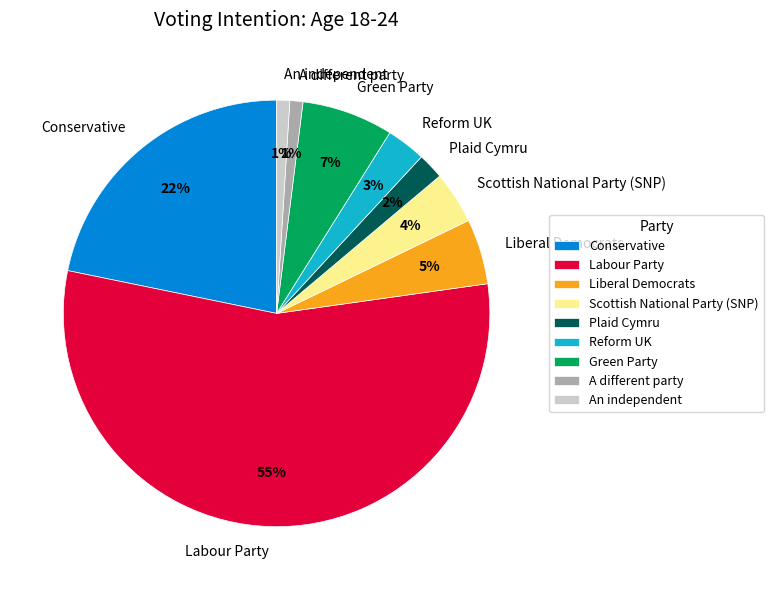

True or false: Labour Party accounts for 42% of the total.

False